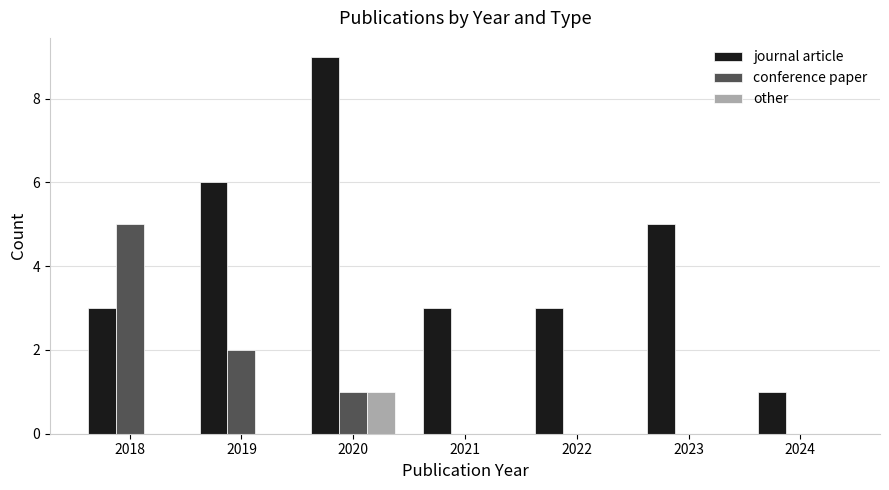

What is the sum of all conference paper values?

8